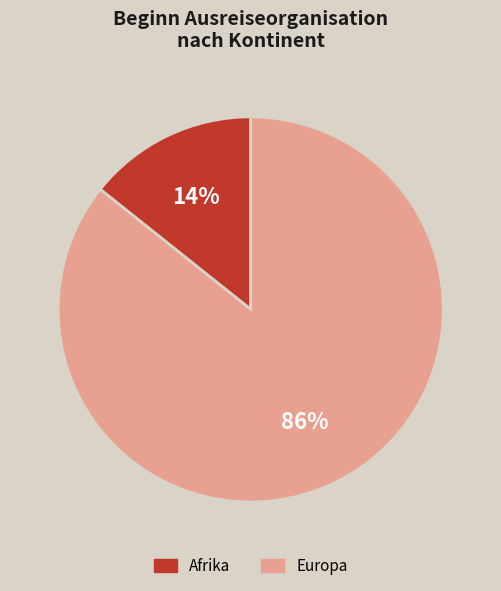

To the nearest percent, what is the average slice percentage?

50%